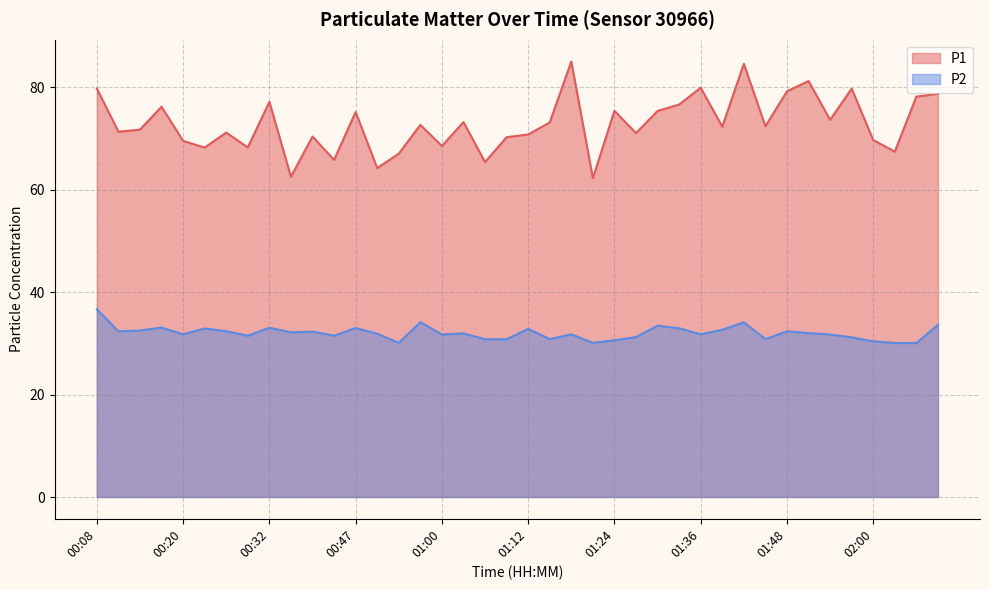

How many series are shown in this chart?

2